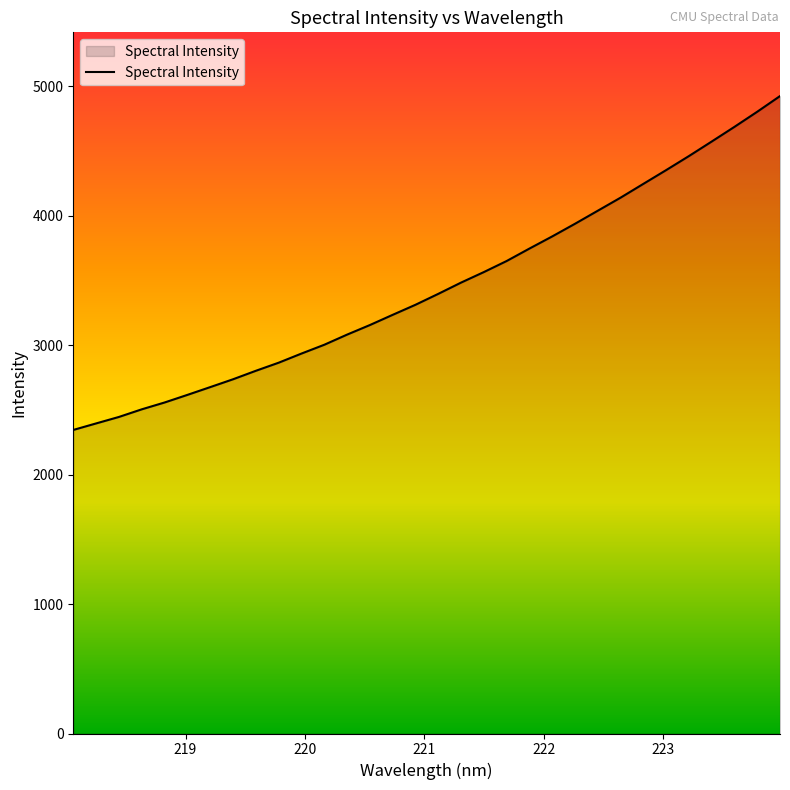

What is the maximum value shown in the chart?

4923.7